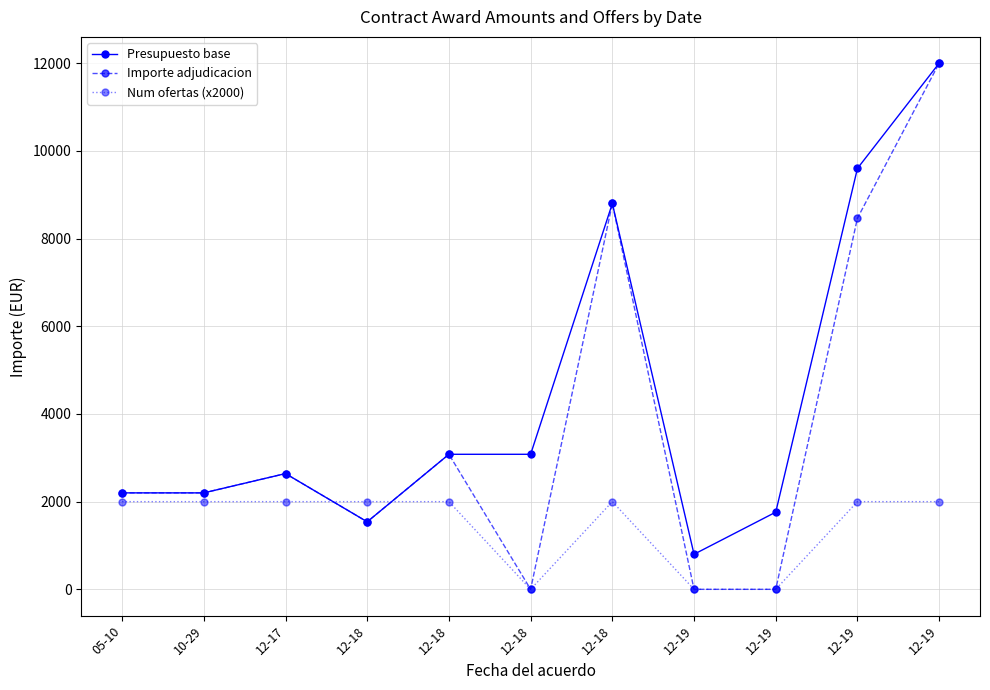

What is the difference between the Importe adjudicacion values at 12-19 and 10-29?

9800.0